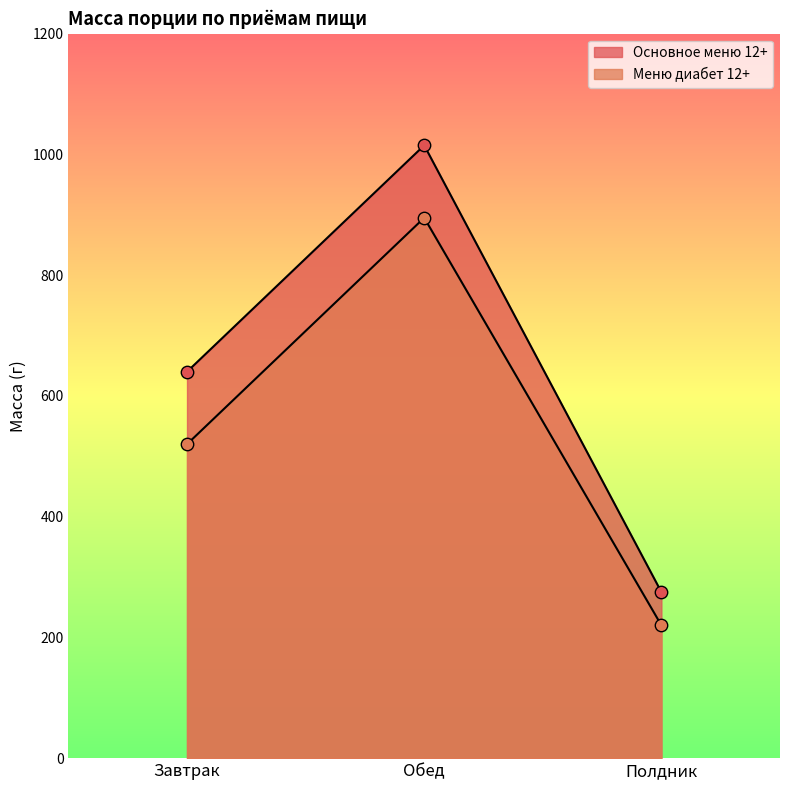

At which category is the sum across all series the highest?

Обед